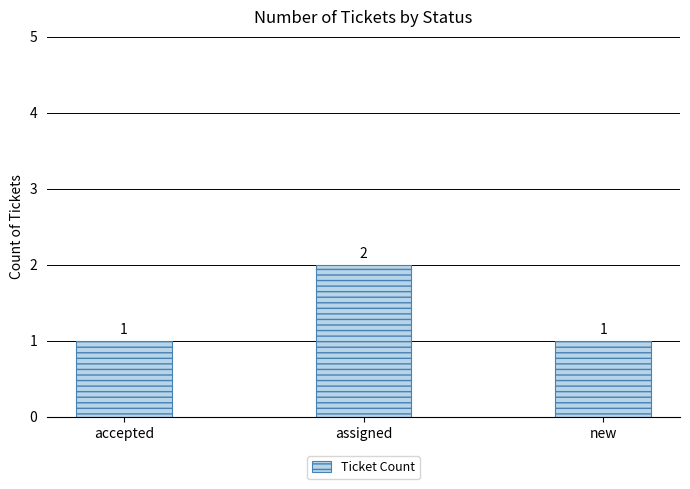

Does the chart contain any negative values?

No